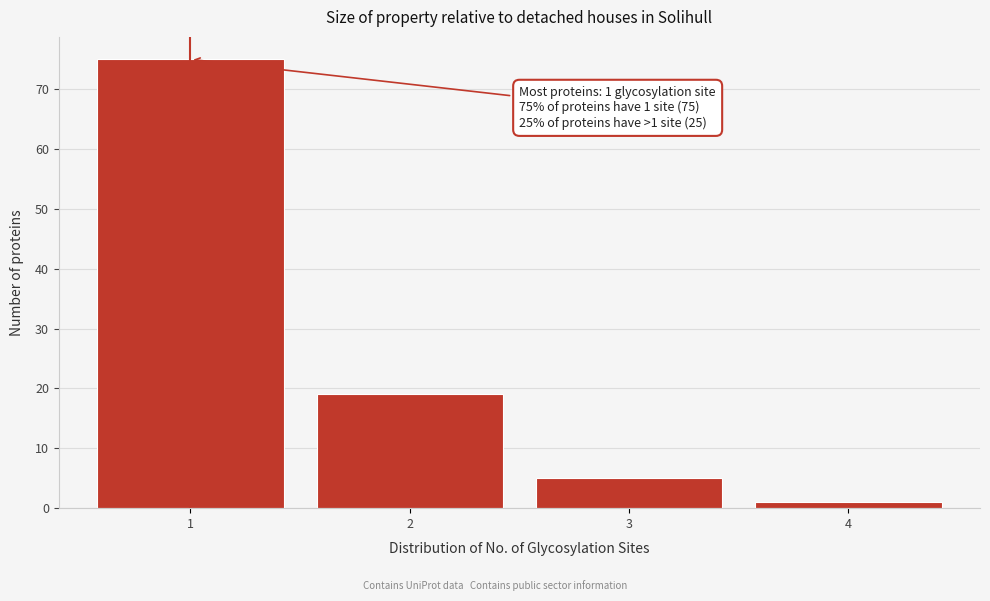

Reading right to left, transcribe all the data shown in this chart.

4=1	3=5	2=19	1=75